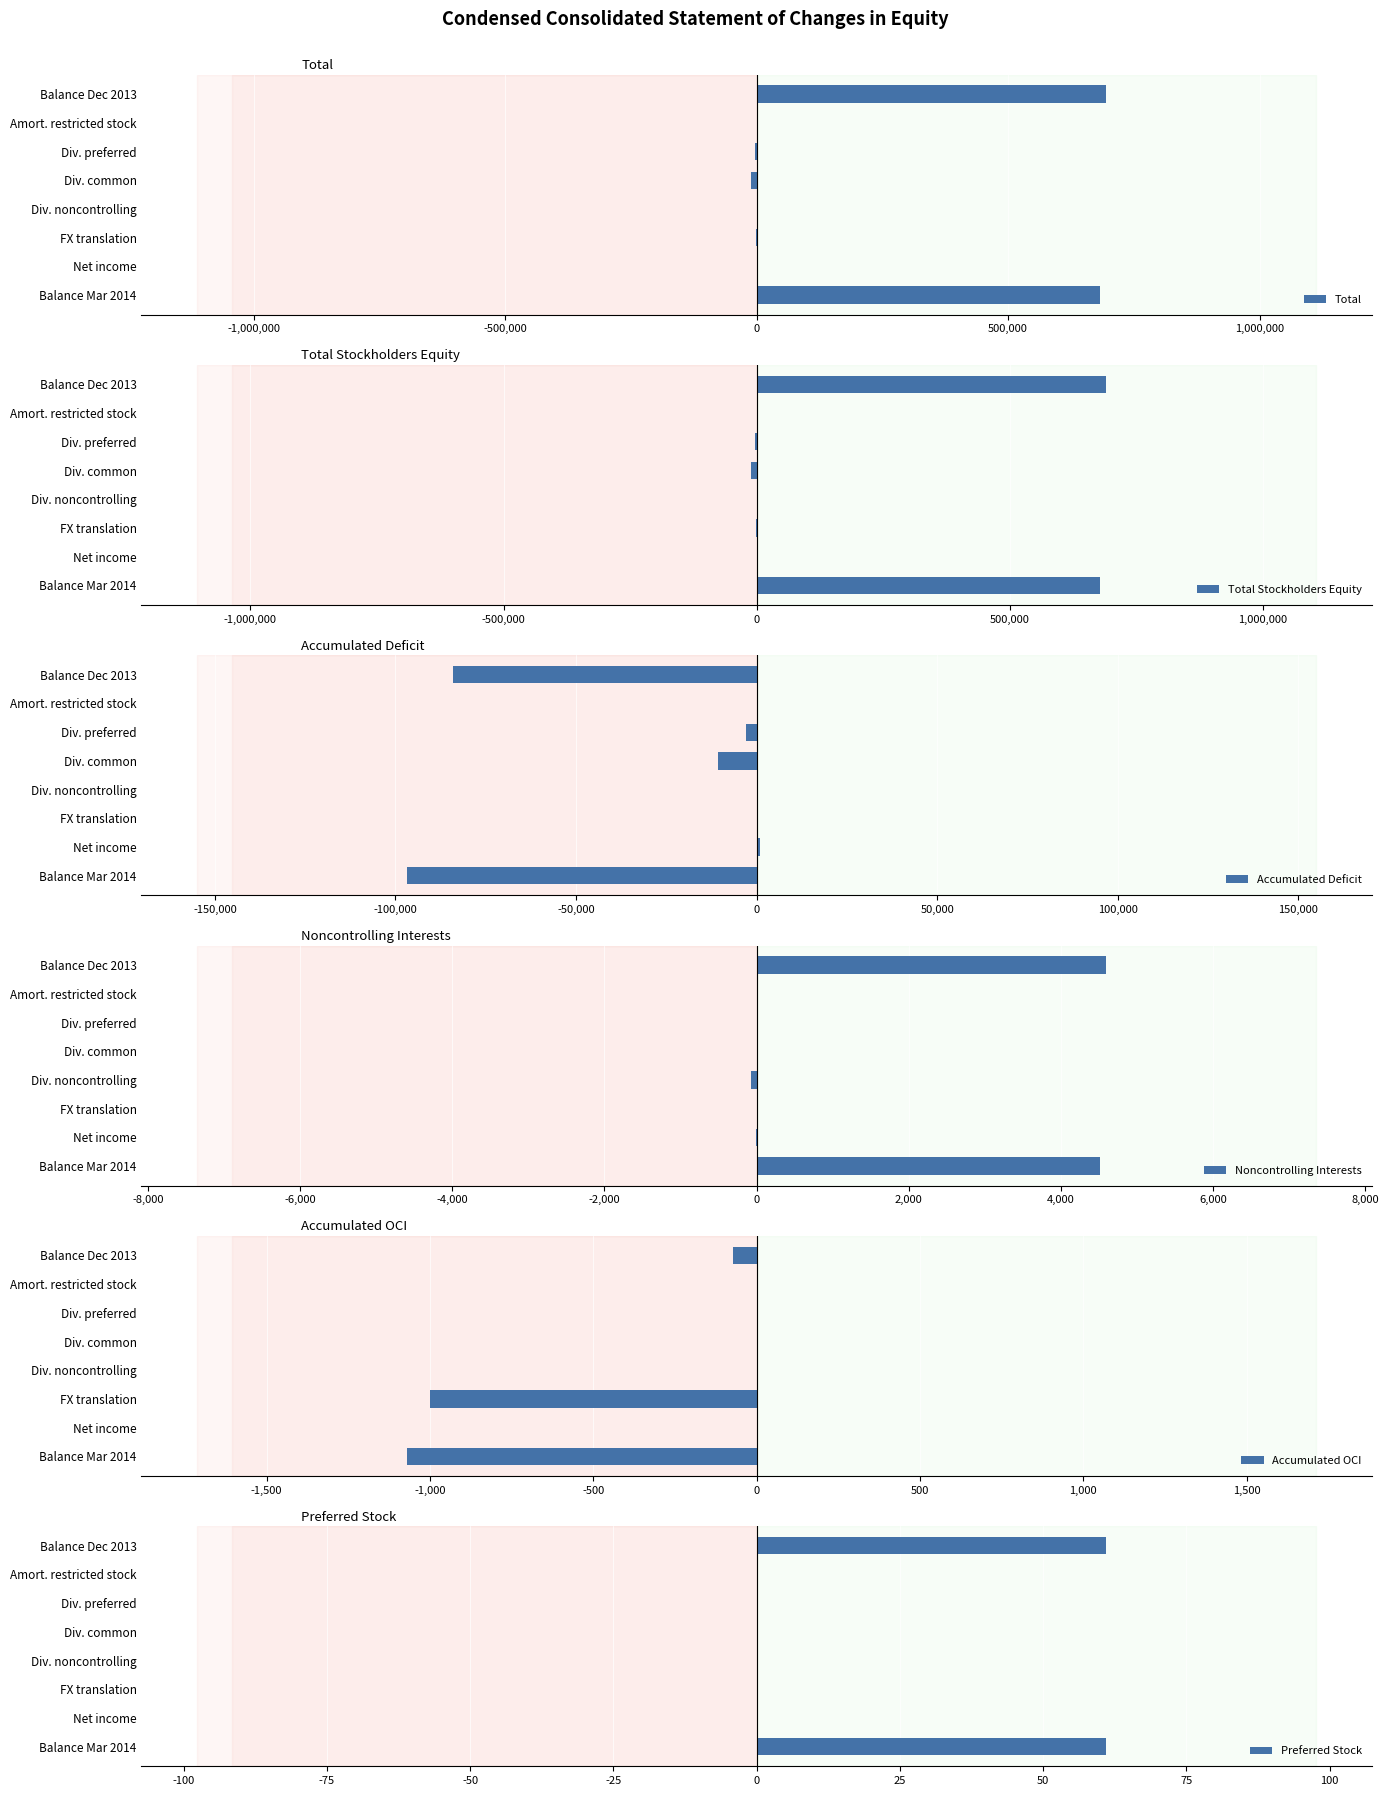

Reading left to right, extract all data points from this chart.

Total: 694981	677	-3050	-10642	-72	-992	1048	681950
Total Stockholders Equity: 690388	677	-3050	-10642	0	-999	1063	677437
Accumulated Deficit: -84143	0	-3050	-10642	0	0	1063	-96772
Noncontrolling Interests: 4593	0	0	0	-72	7	-15	4513
Accumulated OCI: -71	0	0	0	0	-999	0	-1070
Preferred Stock: 61	0	0	0	0	0	0	61